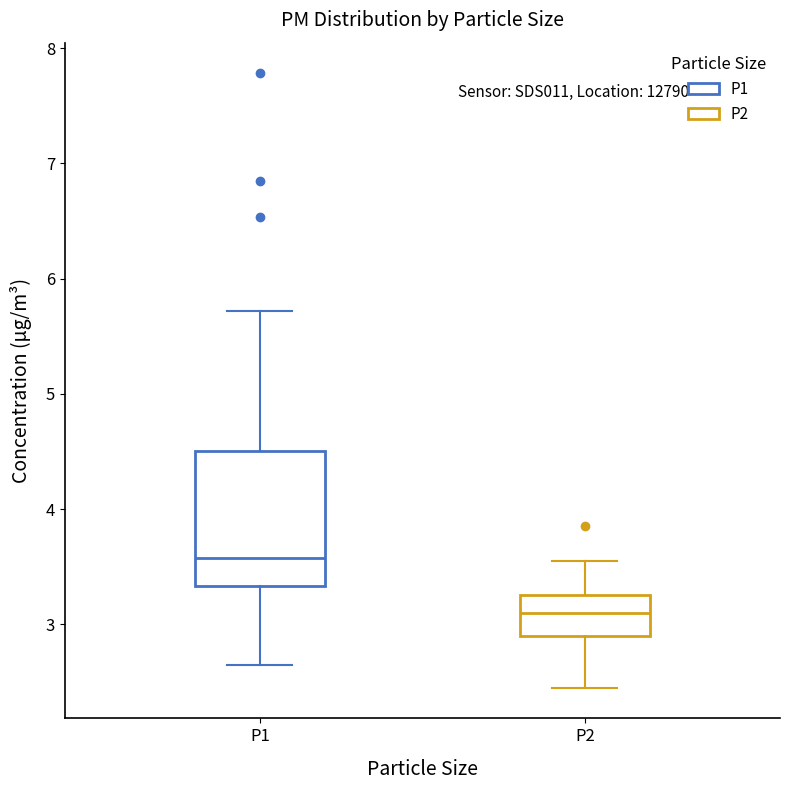

Which box is the tallest, from its lower edge to its upper edge?

P1